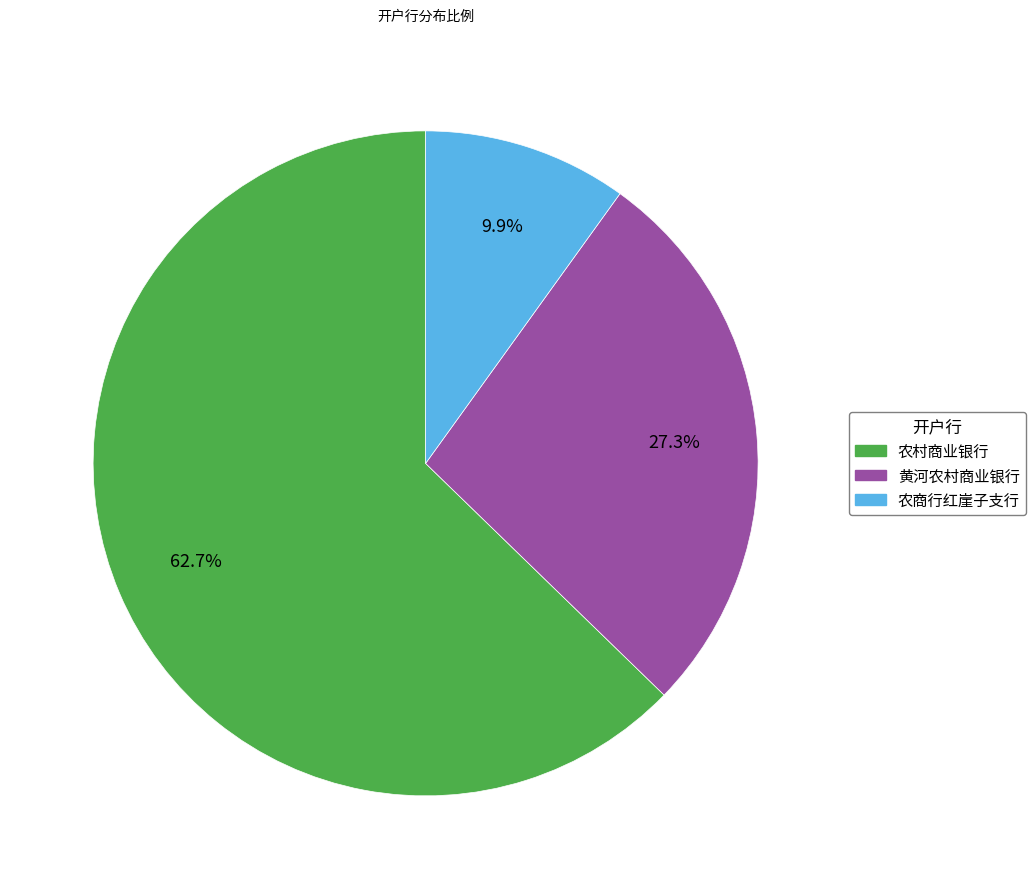

Is it true that 农村商业银行 is 74% of the pie?

False